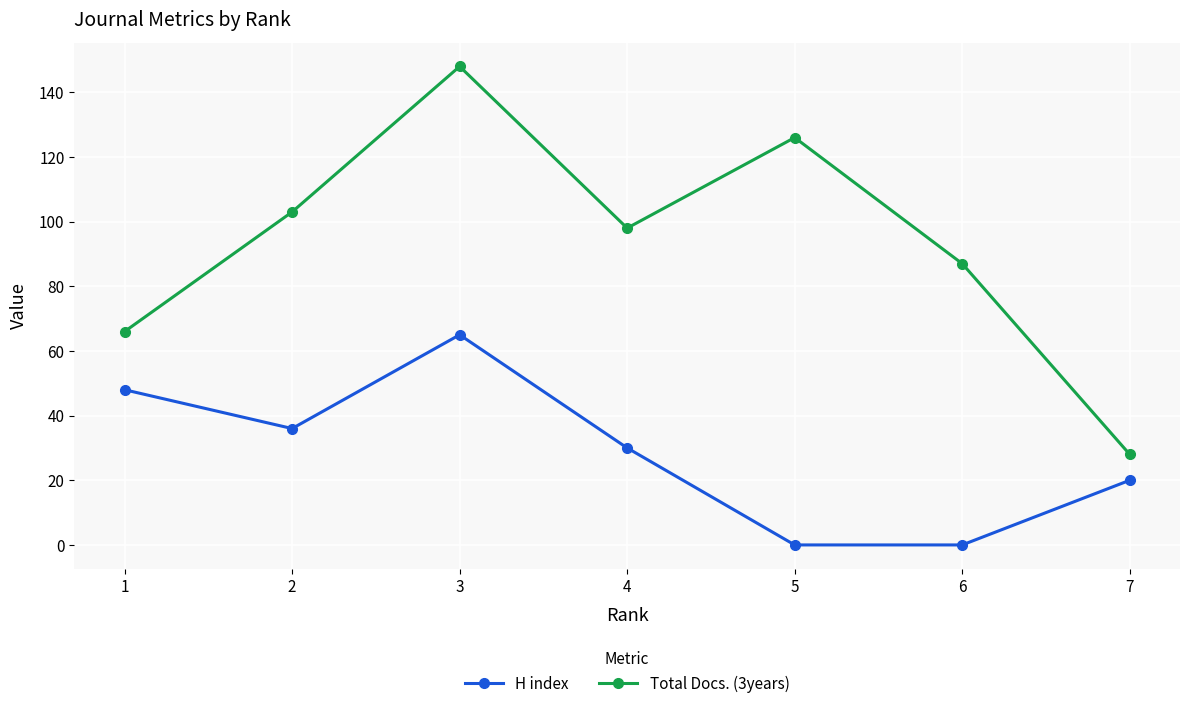

What are all the series names shown in the legend?

H index, Total Docs. (3years)